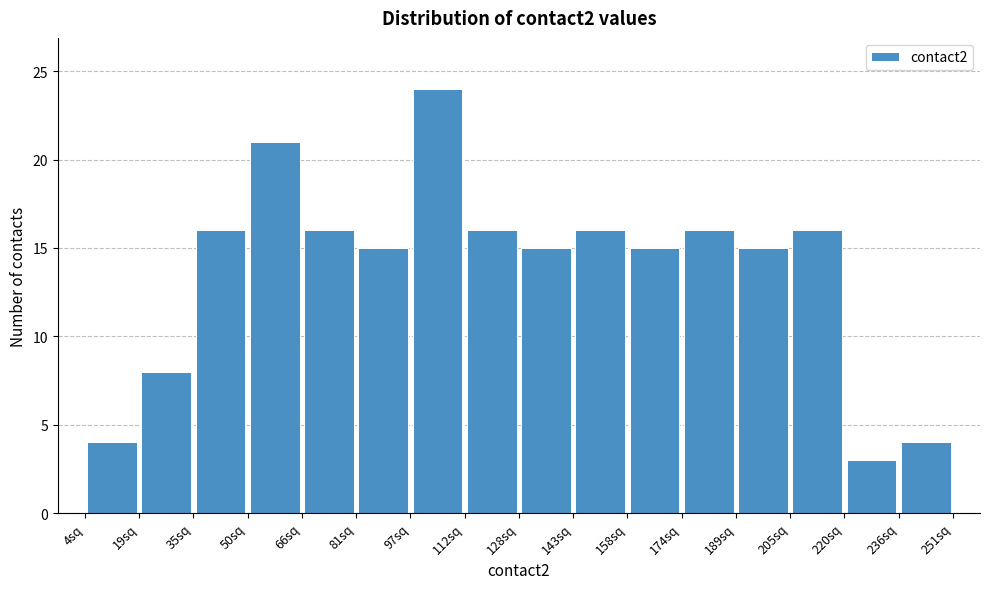

What is the height of the bar covering 190 to 204 on the x-axis? Neither the bar edges nor the heights are printed on the chart, so give them approximately, as read against the axes.

15